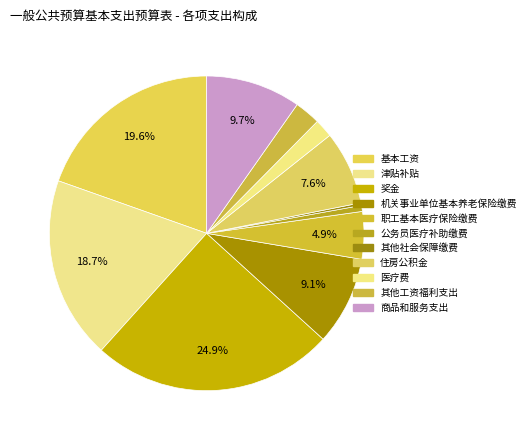

To the nearest percent, what is the average slice percentage?

9%